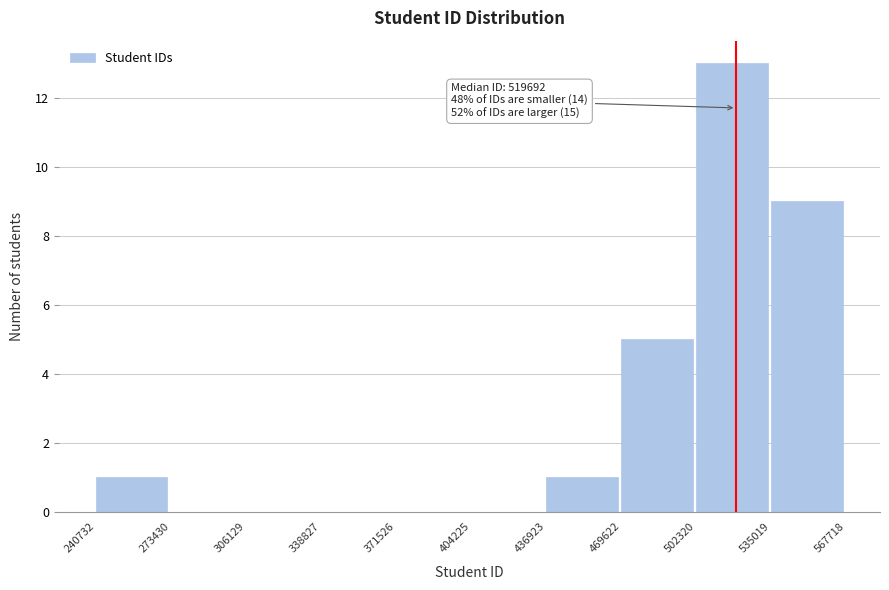

Which range on the x-axis has the tallest bar?

502320 to 535019